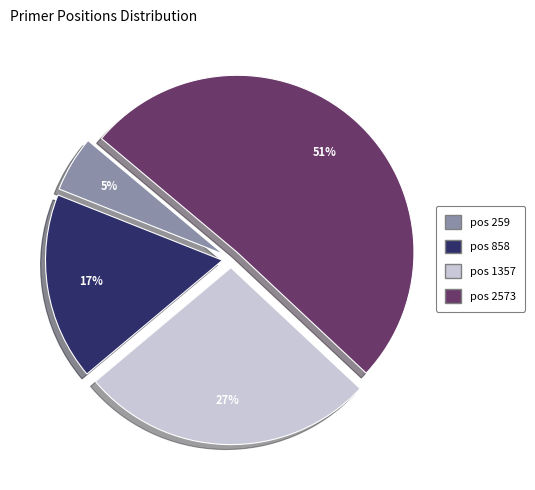

To the nearest percent, what is the difference between the largest and smallest slice percentages?

46%